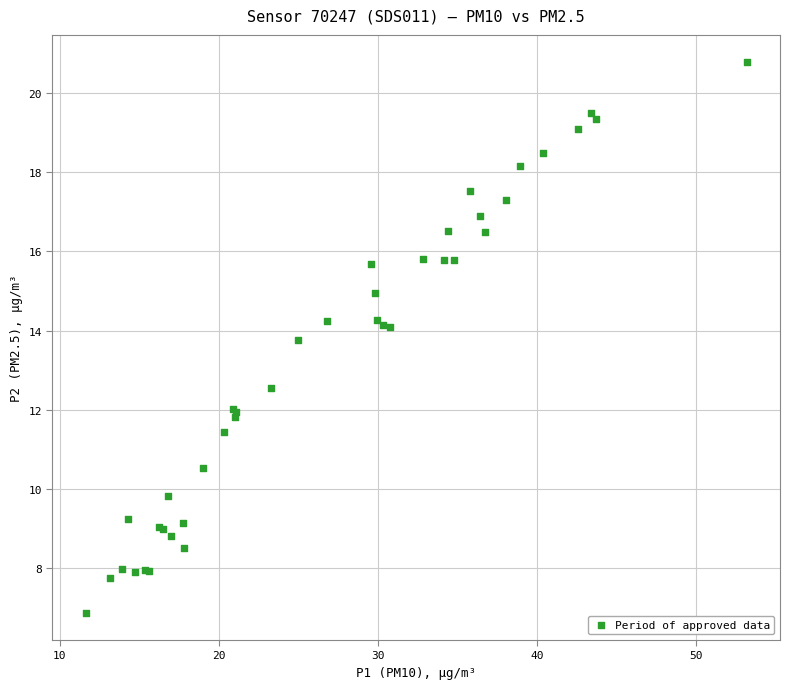

What Y value in the scatter plot is closest to 13?

12.6